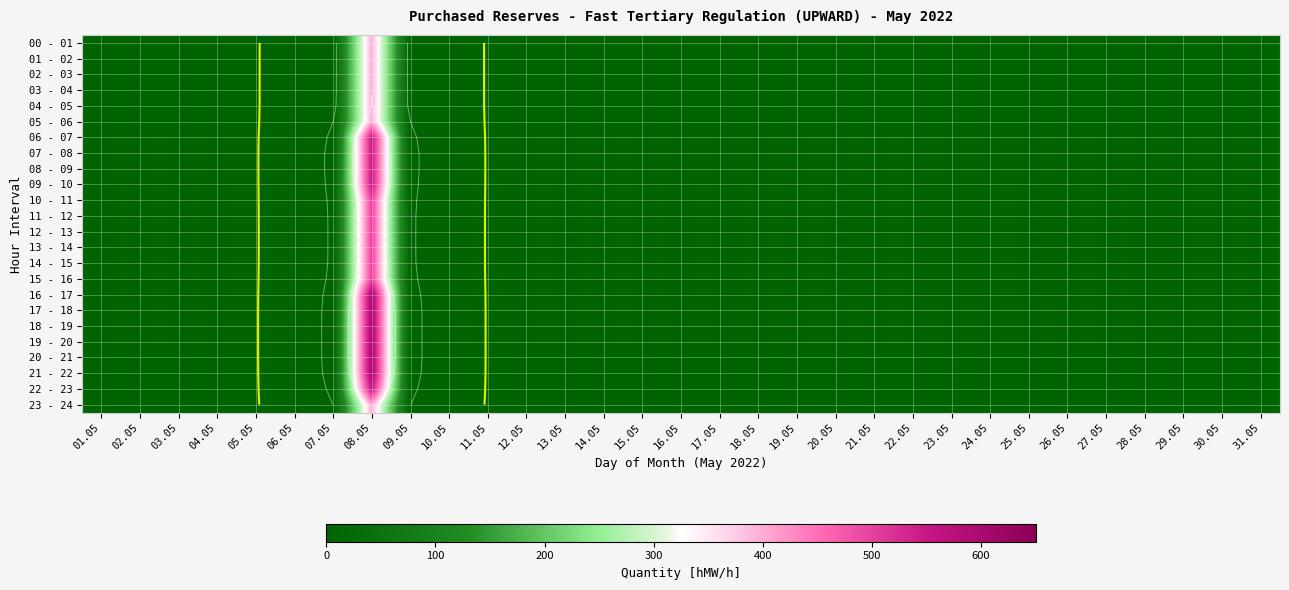

What is the average value of the 21 - 22 series?

19